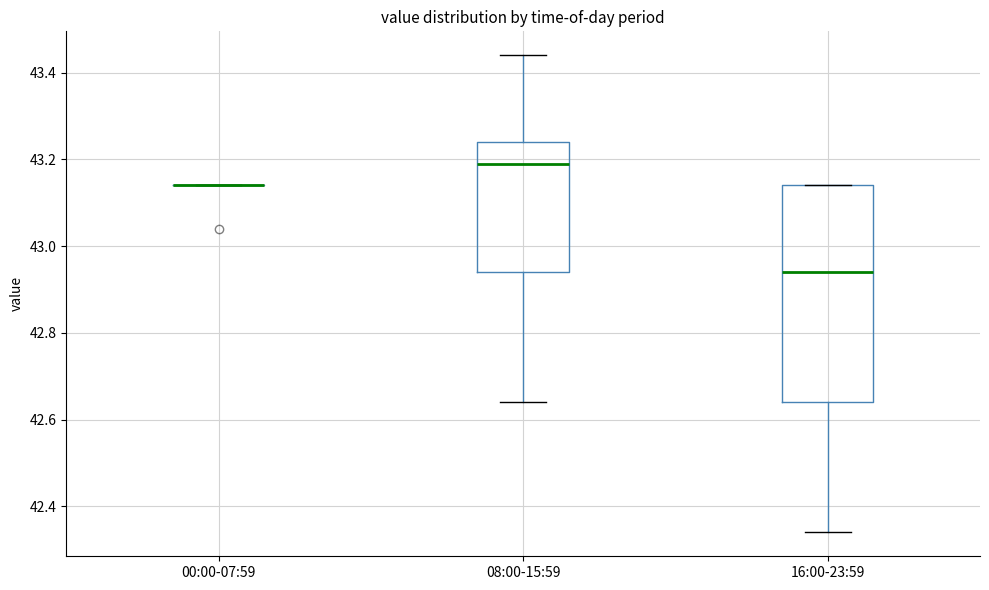

Which box is the tallest, from its lower edge to its upper edge?

16:00-23:59